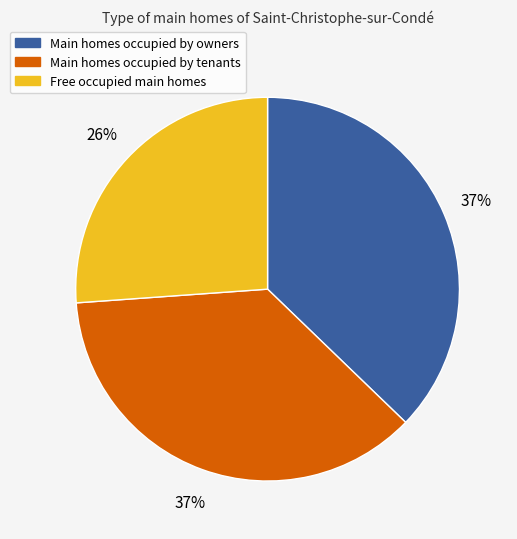

Is there any slice that represents more than half of the pie?

No